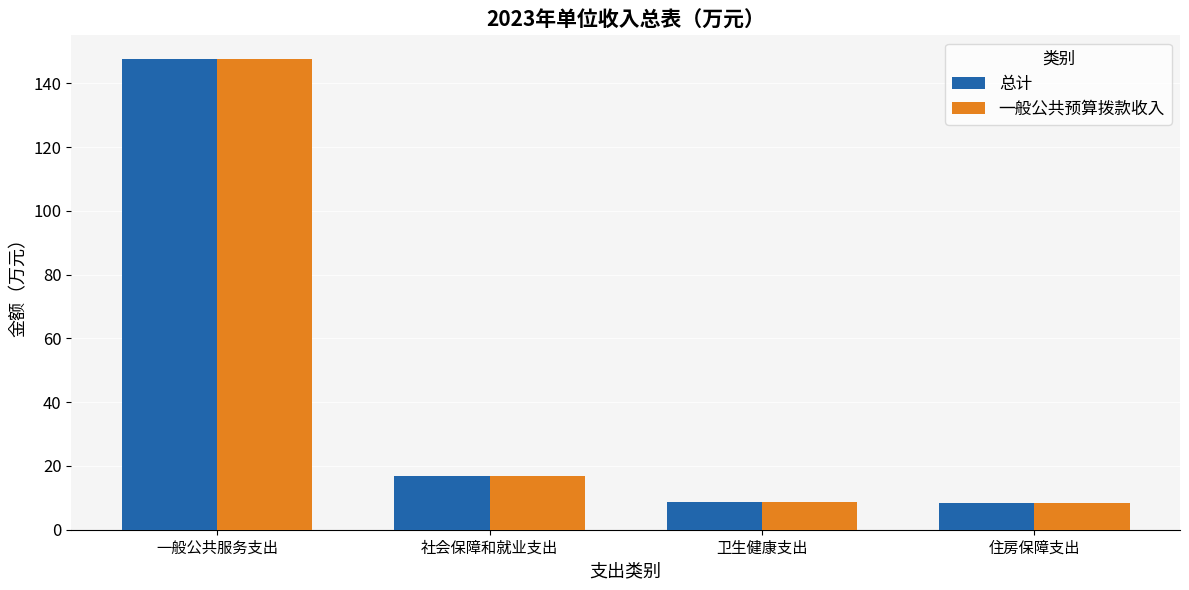

At which label is 总计 closest to 78?

社会保障和就业支出